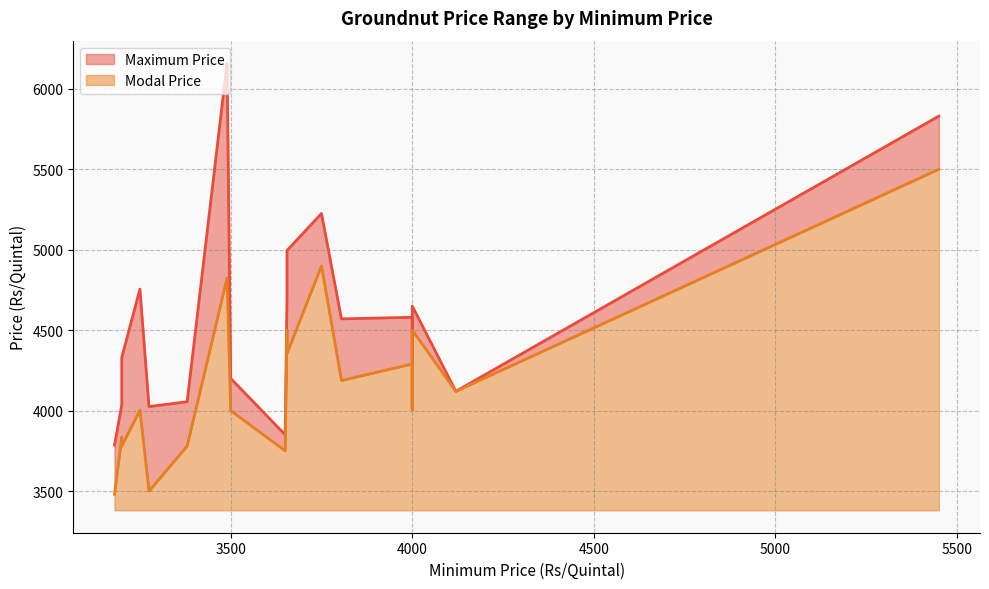

True or false: Maximum Price and Modal Price intersect in this chart.

False